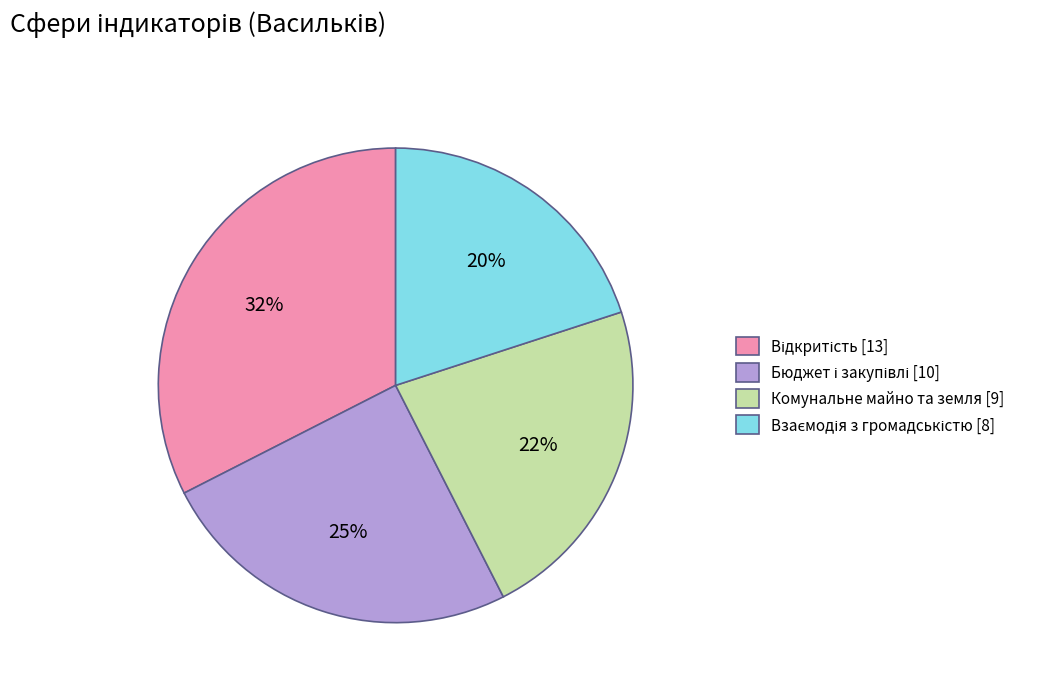

Is it true that Комунальне майно та земля [9] is 33% of the pie?

False